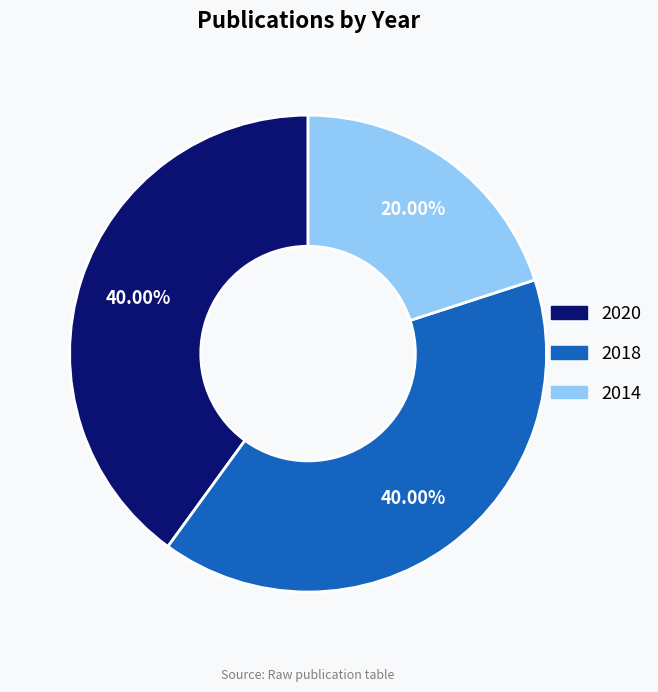

To the nearest percent, what is the average slice percentage?

33%